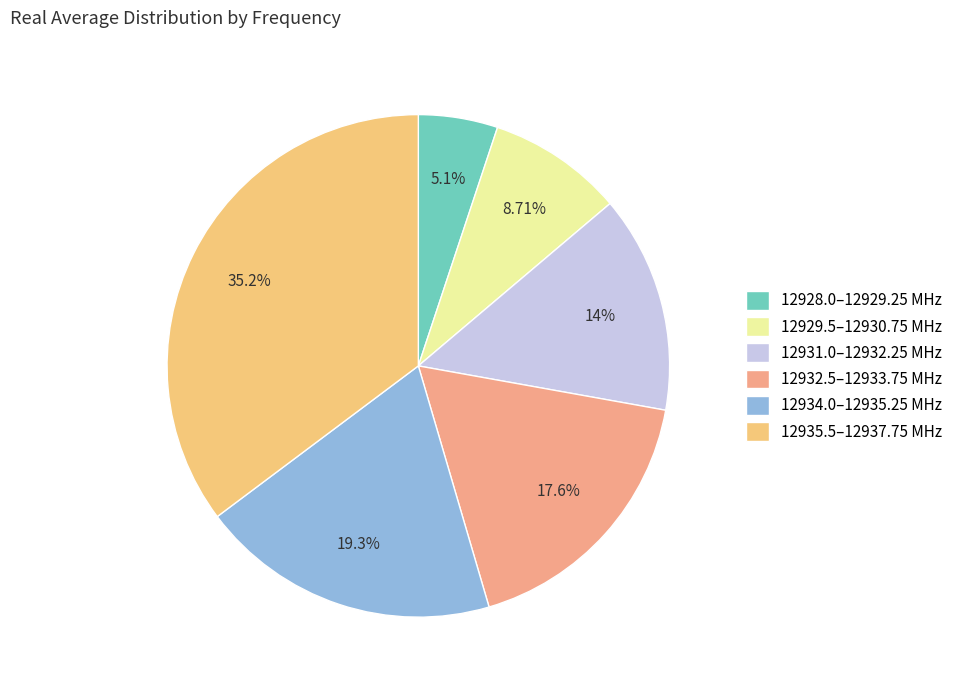

How many slices are in this pie chart?

6